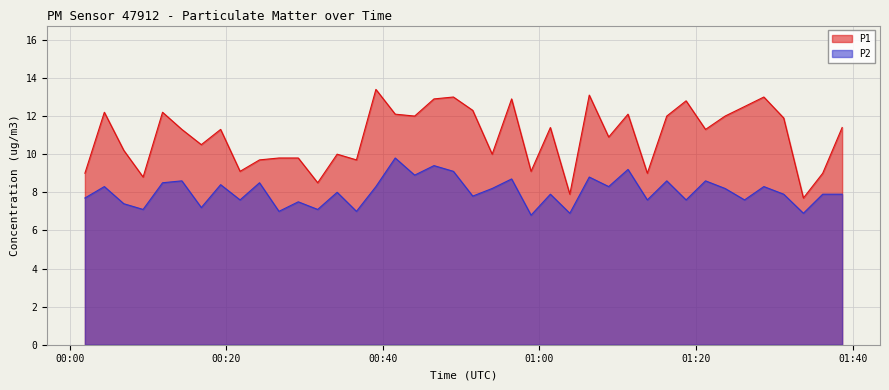

What is the highest value of the P2 series?

9.8